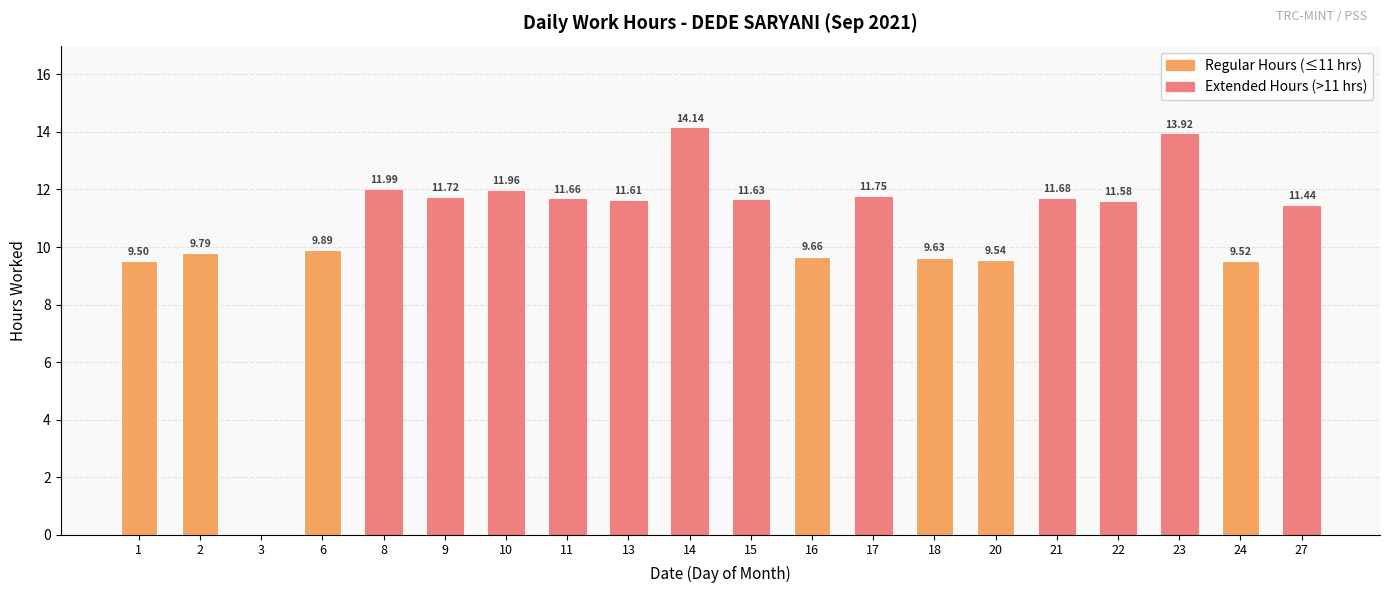

What is the change in value from 2 to 21?

+1.9